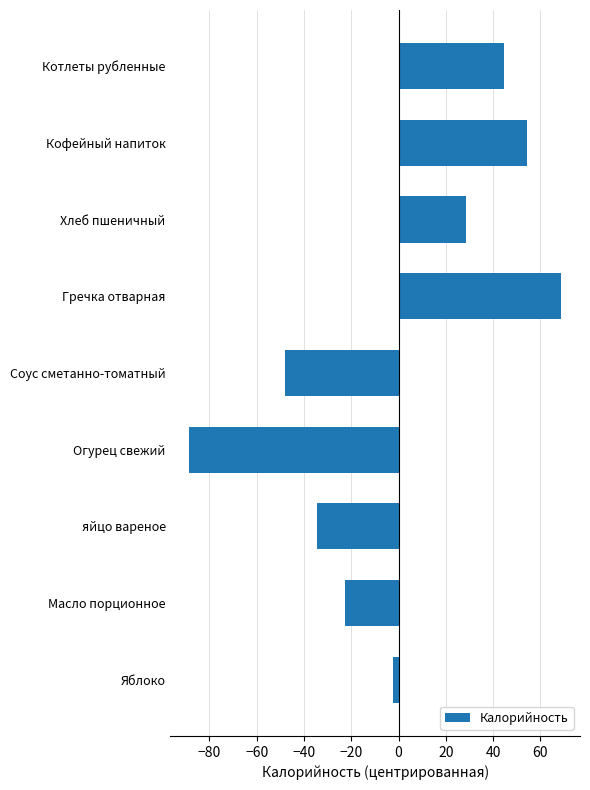

What is the label of the 8th bar from the bottom?

Кофейный напиток